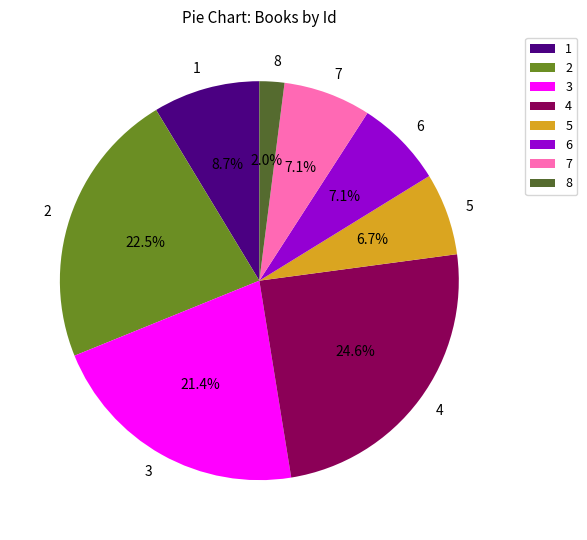

Combined, what portion of the pie is 5 and 8?

8.7%